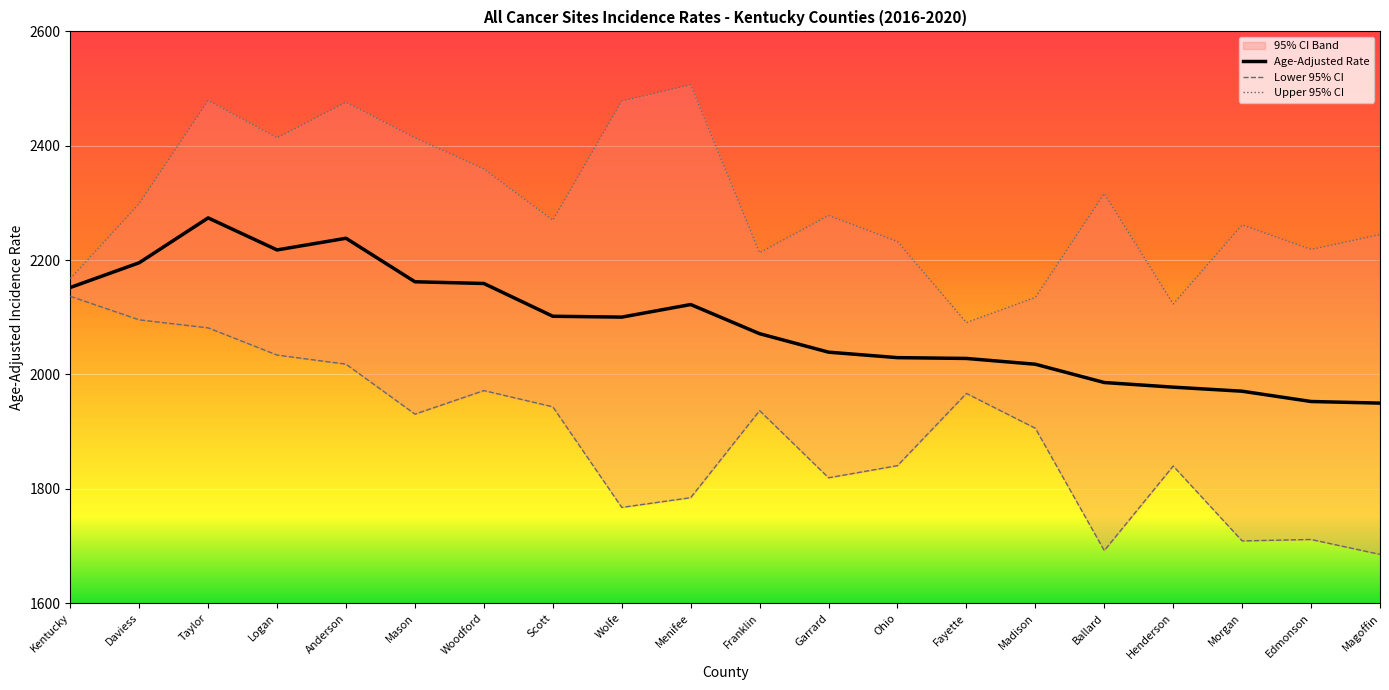

What is the maximum value for Age-Adjusted Rate?

2273.8